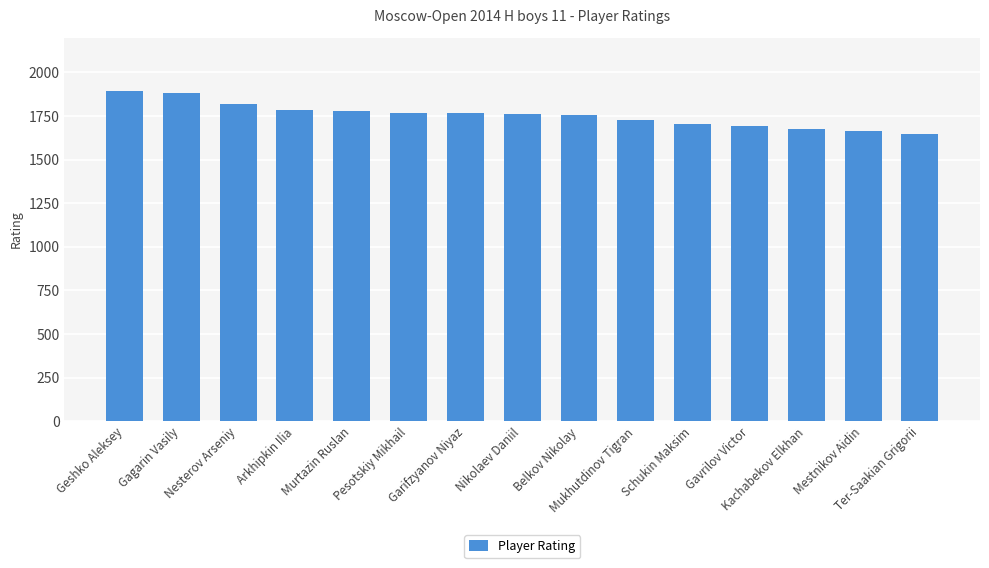

What is the value of the 13th bar from the left?

1677